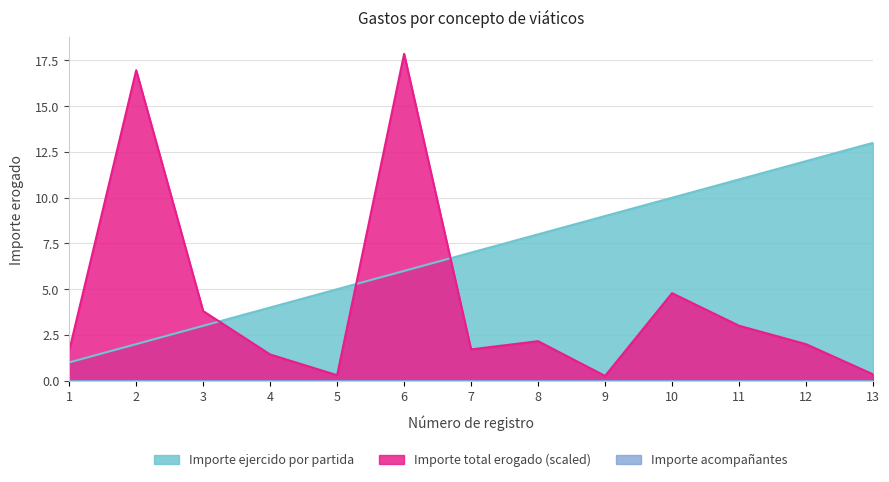

What is the total value across all series at 8?

10.2